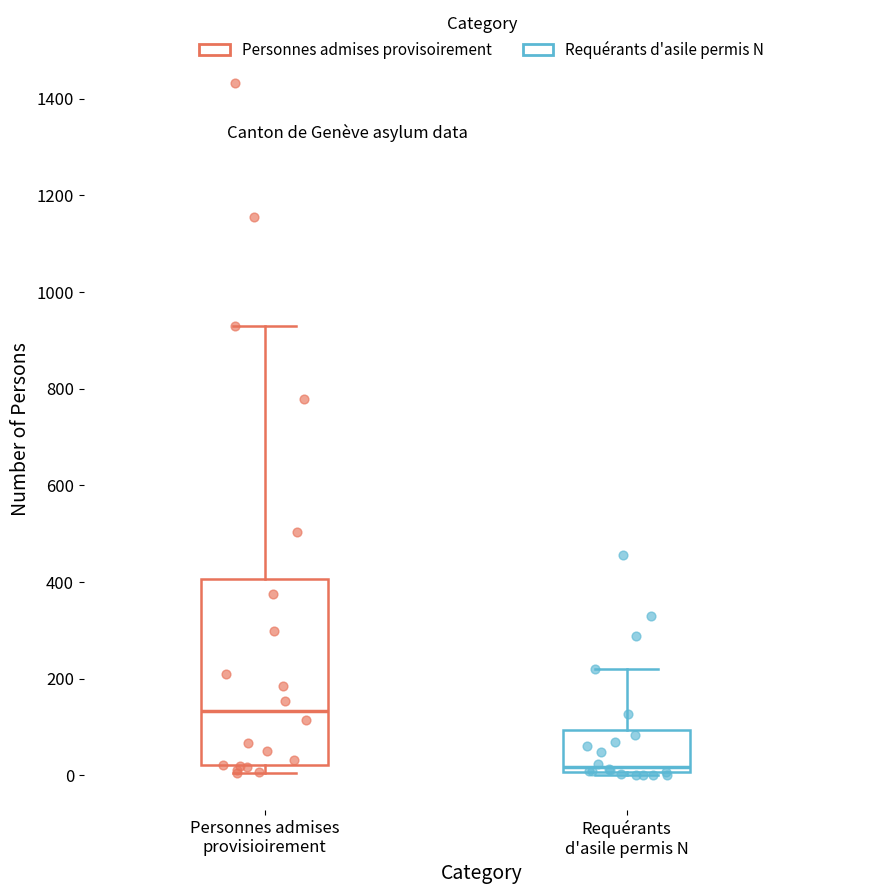

Reading left to right, read every box against the y-axis: the position of its median line, the range the box covers, and the ends of its whiskers. The values are not printed on the chart, so give them approximately, as read against the axis.

Personnes admises provisioirement: median 140, box 20 to 400, whiskers 0 to 940
Requérants d'asile permis N: median 20, box 0 to 100, whiskers 0 (just below the box's lower edge) to 220